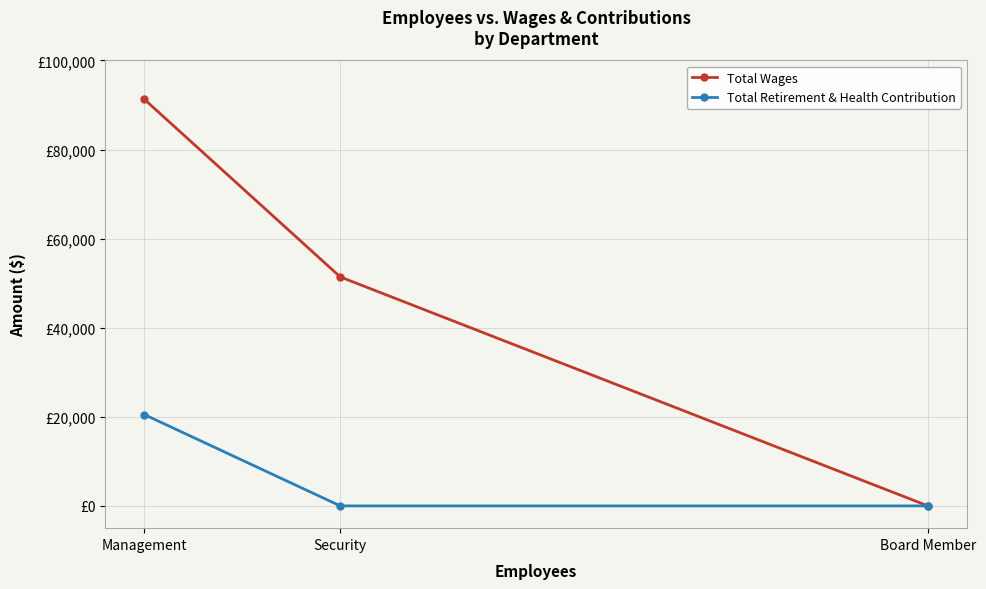

What are all the series names shown in the legend?

Total Wages, Total Retirement & Health Contribution